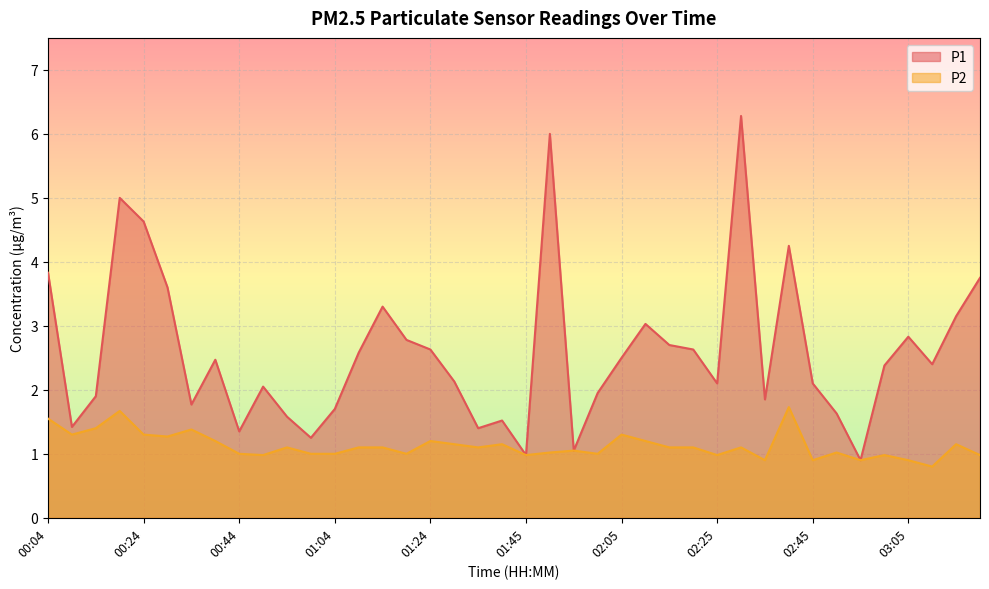

What position from the right is 02:55?

6